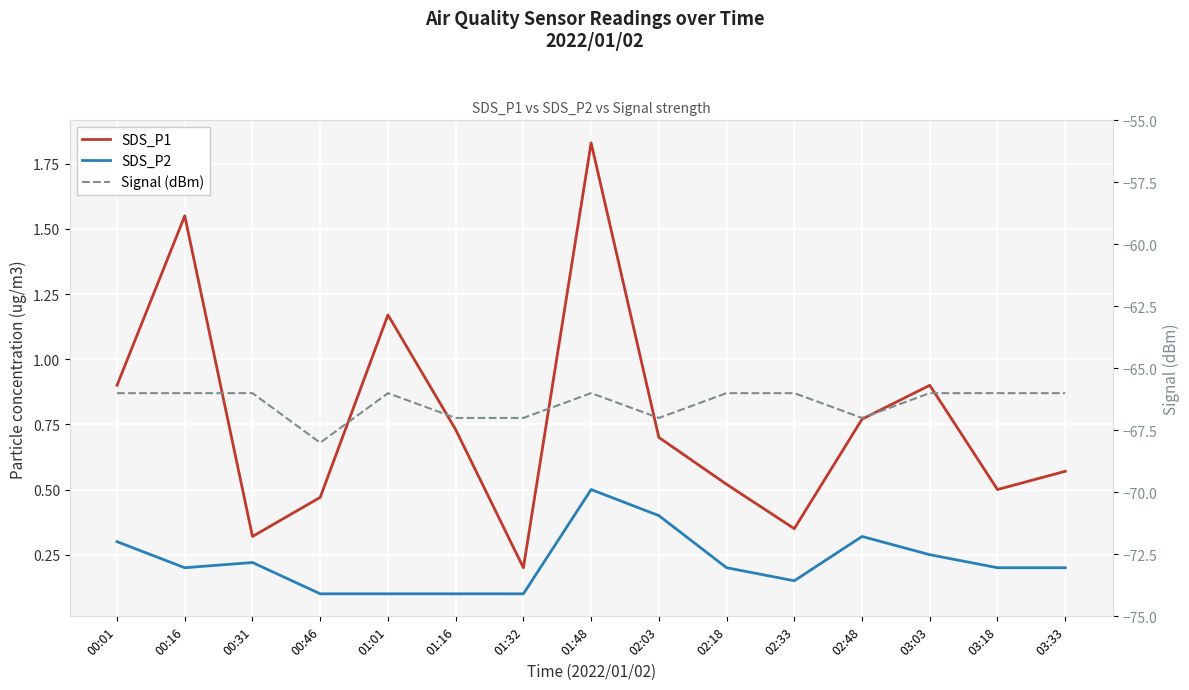

What is the difference between the highest and lowest values at 02:18?

66.5